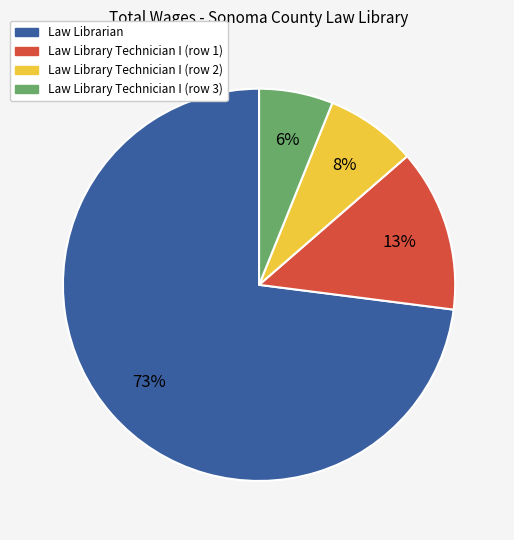

What is the ratio of the value at Law Library Technician I (row 3) to the value at Law Library Technician I (row 1)?

0.5